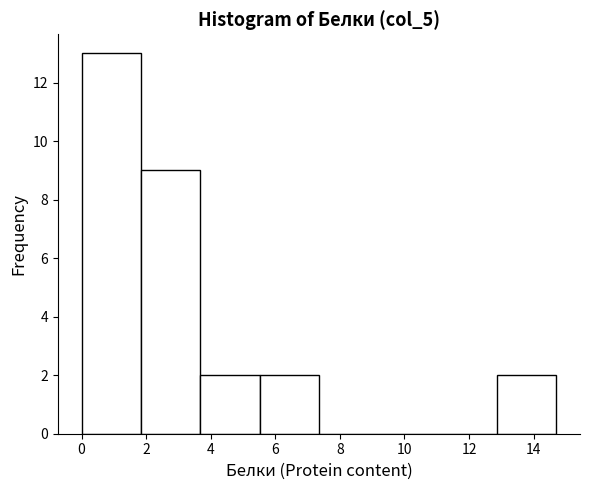

Reading left to right, list every bar in this chart as the range it spans on the x-axis followed by its height. Neither the bar edges nor the heights are printed on the chart, so give them approximately, as read against the axes.

0.0 to 1.8: 13
1.8 to 3.6: 9
3.6 to 5.6: 2
5.6 to 7.4: 2
7.4 to 9.2: 0
9.2 to 11.0: 0
11.0 to 12.8: 0
12.8 to 14.8: 2